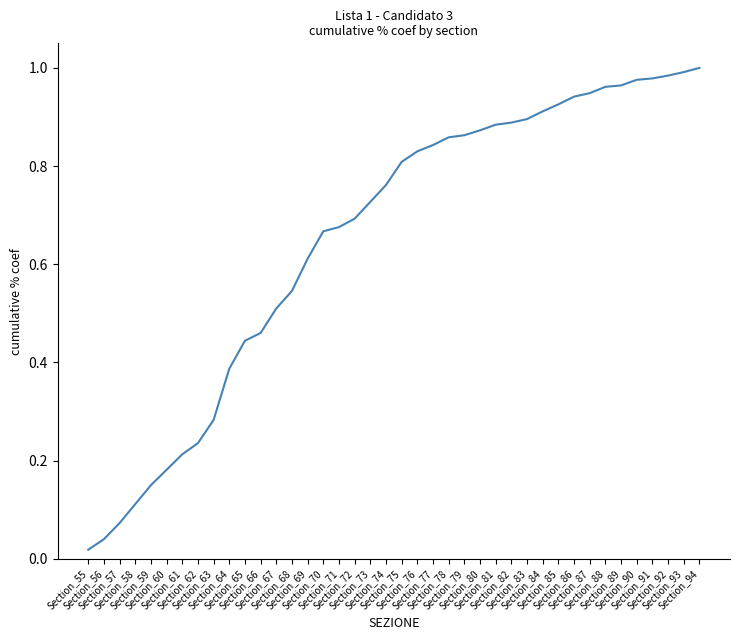

What is the value of the 28th point from the left?

0.9